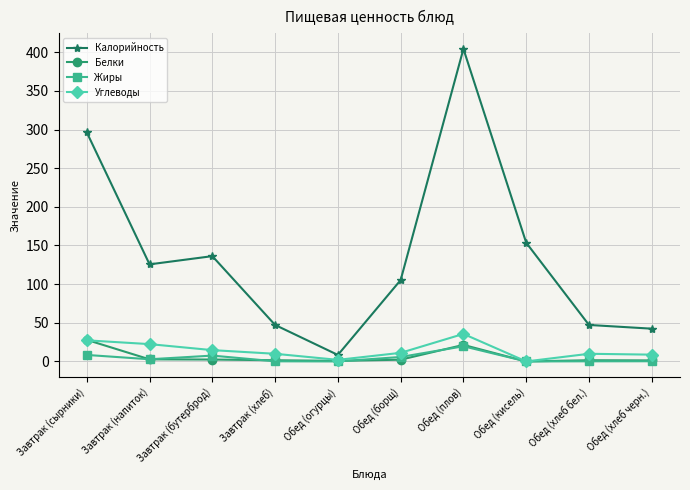

The value of Углеводы at Обед (хлеб бел.) is 9.9. True or false?

True